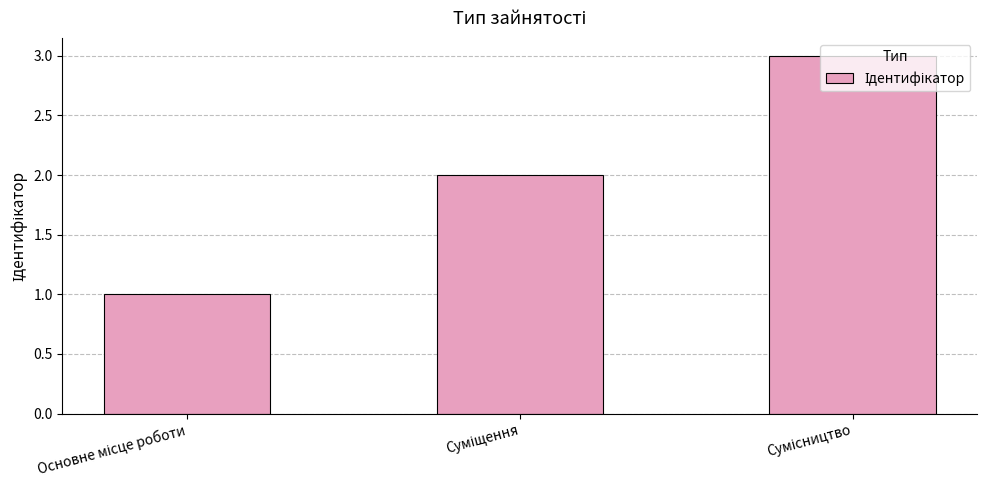

How many values are below 2?

1